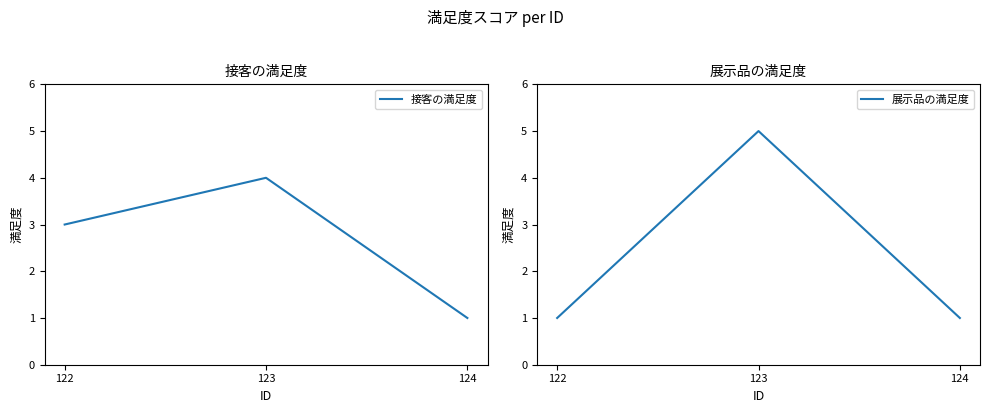

Which label corresponds to the largest value in the chart?

123